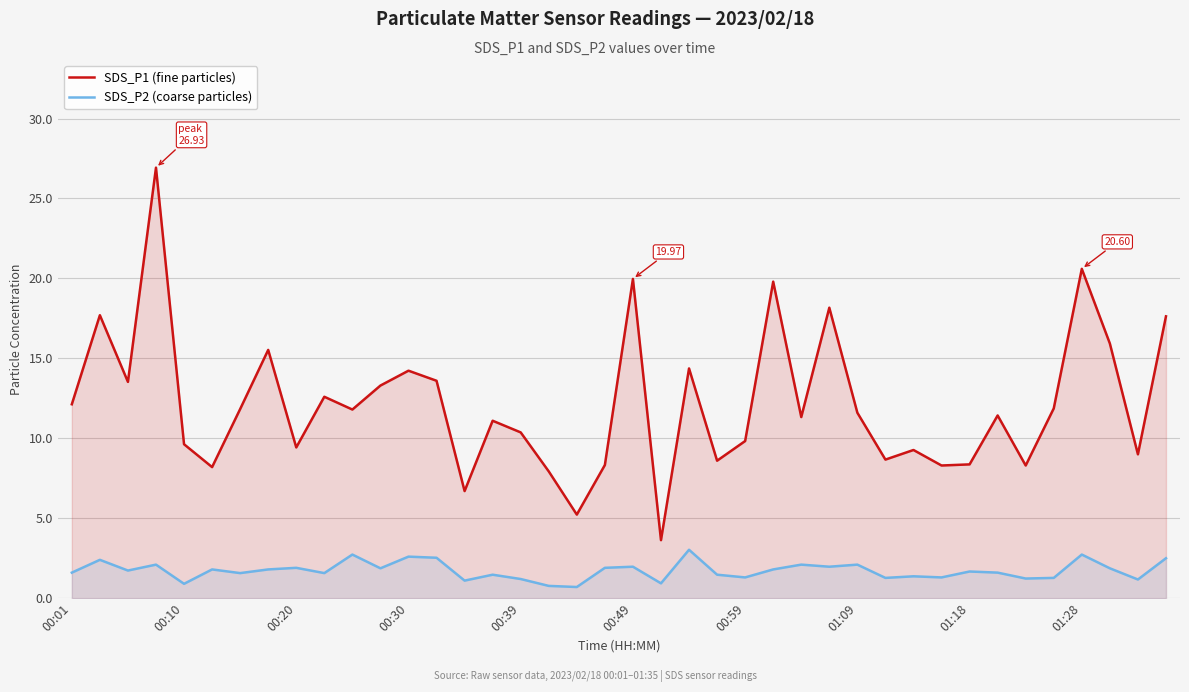

Rank the series at 37 from lowest to highest value.

SDS_P2 (coarse particles), SDS_P1 (fine particles)